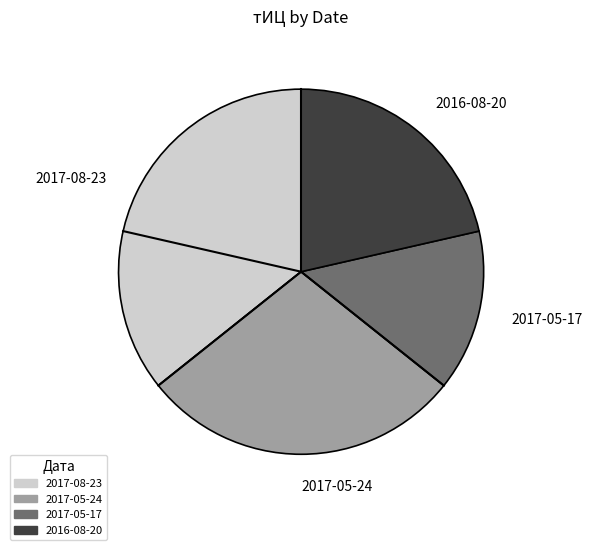

Which category has the smallest portion of the pie?

2017-05-17